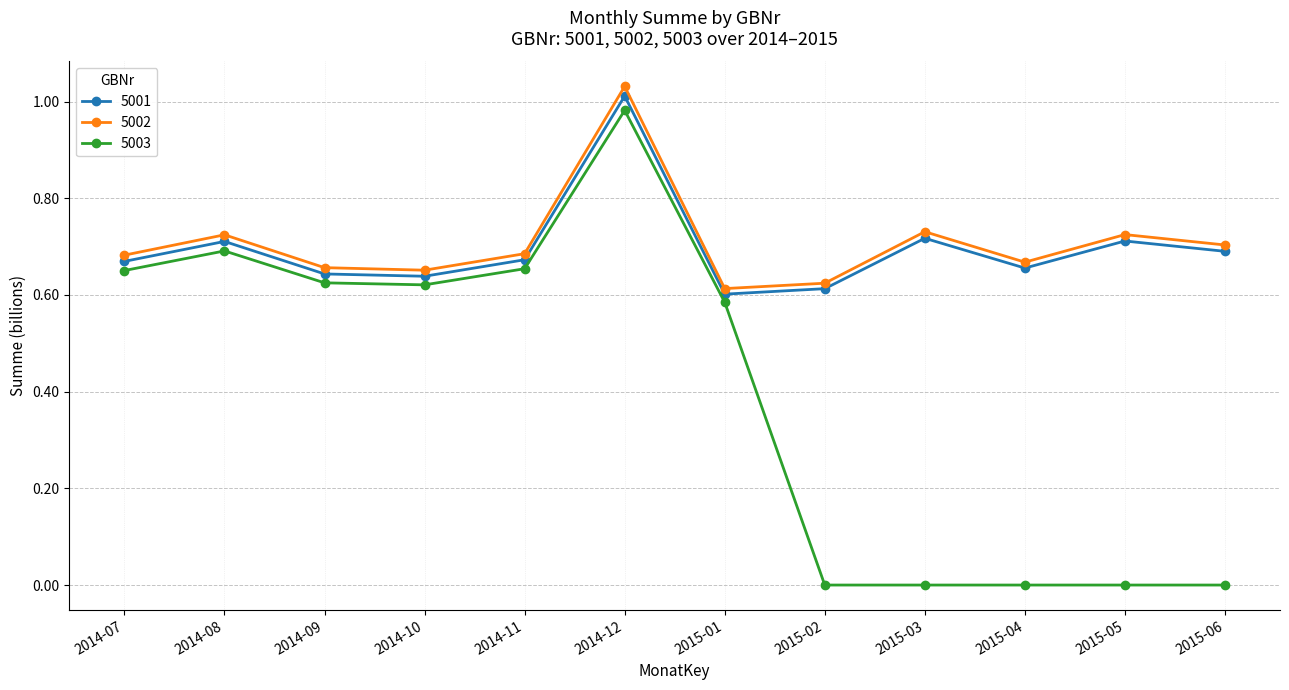

True or false: 5002 and 5003 cross at least once.

False